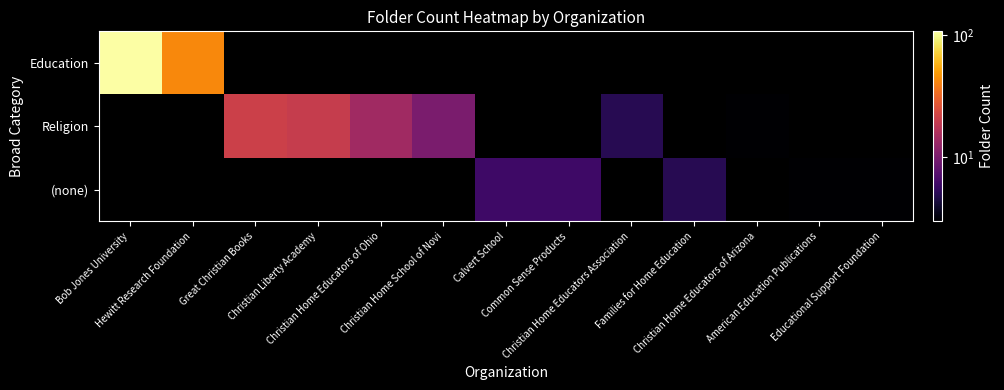

Between Christian Home Educators of Ohio and Christian Liberty Academy, which is larger?

Christian Home Educators of Ohio